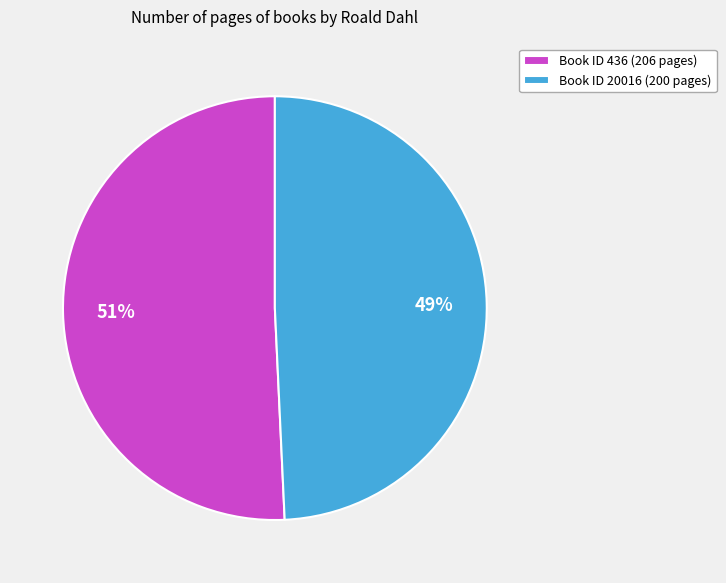

How many slices are in this pie chart?

2